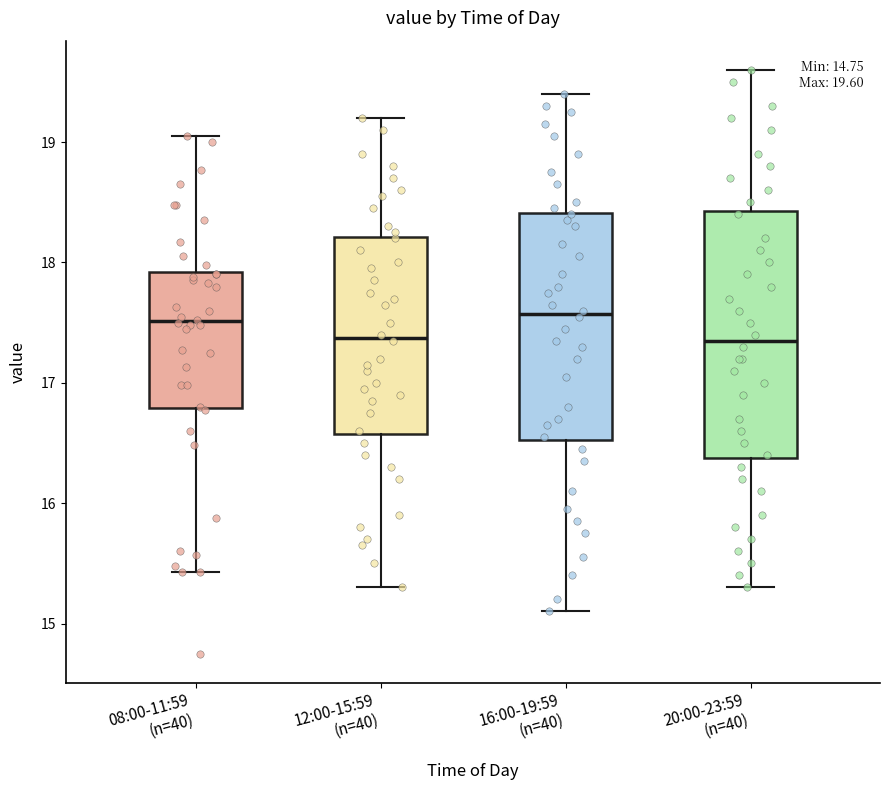

Comparing the boxes themselves (not the whiskers), which one is the tallest?

20:00-23:59 (n=40)